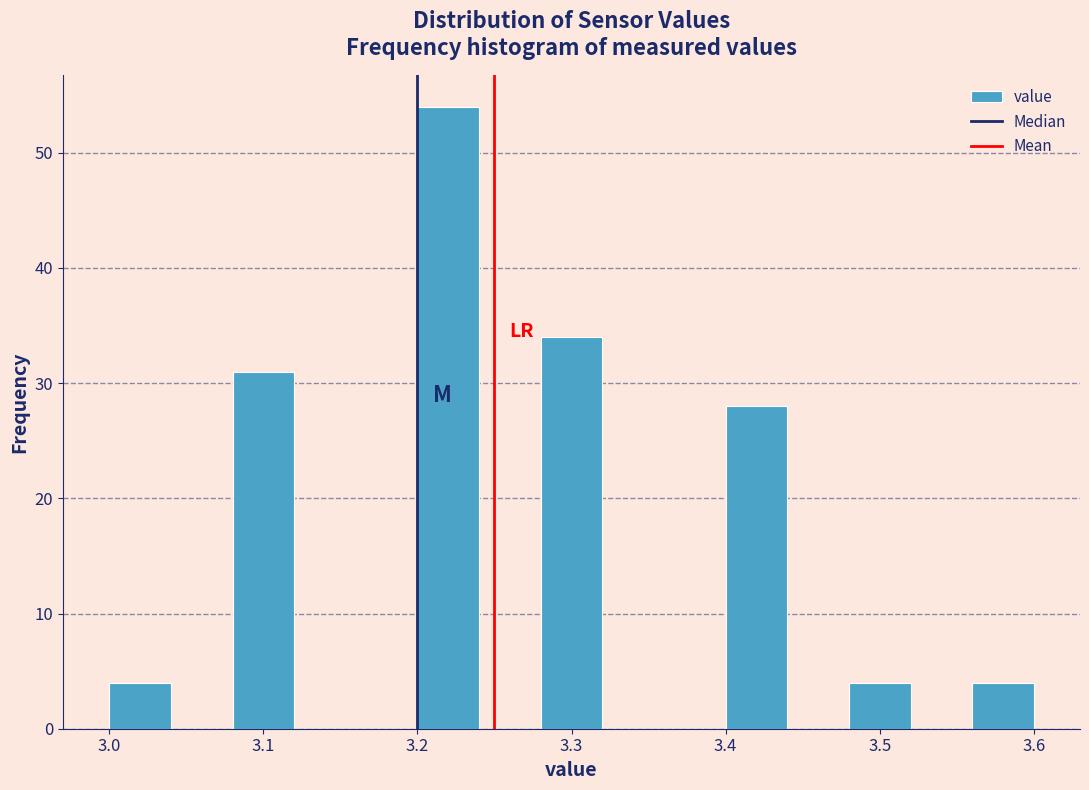

Reading left to right, list every bar in this chart as the range it spans on the x-axis followed by its height. The values are not printed on the chart, so give them approximately, as read against the axis.

3.00 to 3.04: 4
3.04 to 3.08: 0
3.08 to 3.12: 31
3.12 to 3.16: 0
3.16 to 3.20: 0
3.20 to 3.24: 54
3.24 to 3.28: 0
3.28 to 3.32: 34
3.32 to 3.36: 0
3.36 to 3.40: 0
3.40 to 3.44: 28
3.44 to 3.48: 0
3.48 to 3.52: 4
3.52 to 3.56: 0
3.56 to 3.60: 4